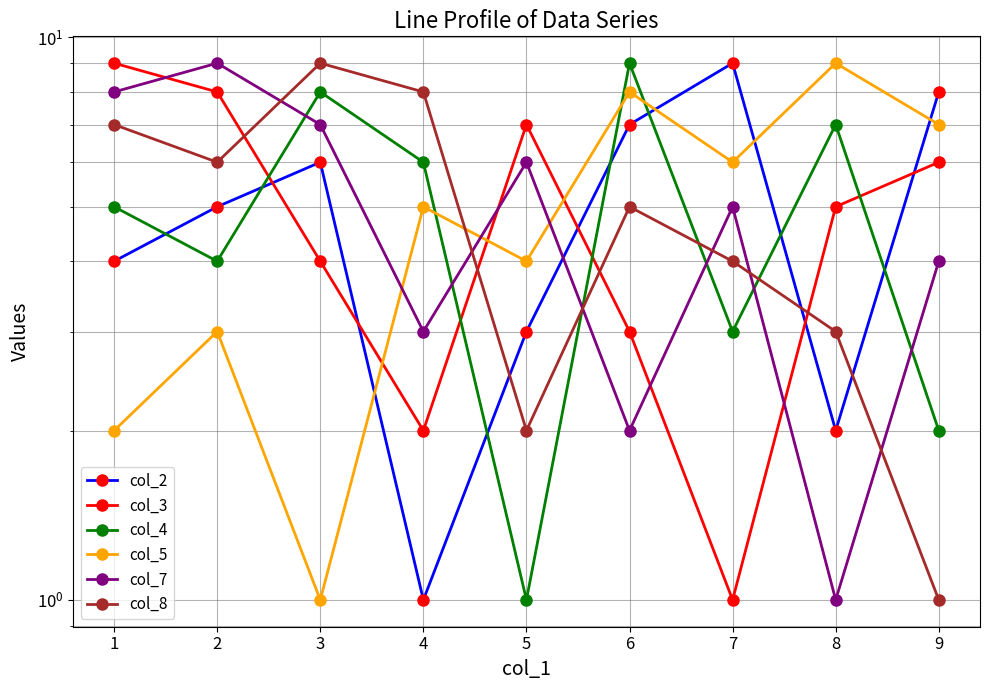

How many lines are shown in the chart?

6